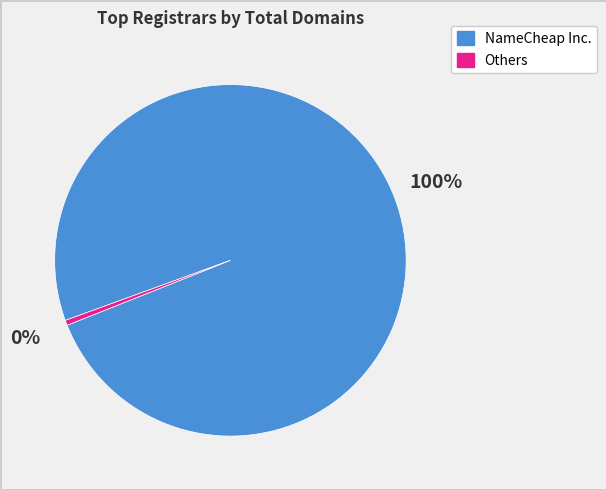

Is there any slice that represents more than half of the pie?

Yes